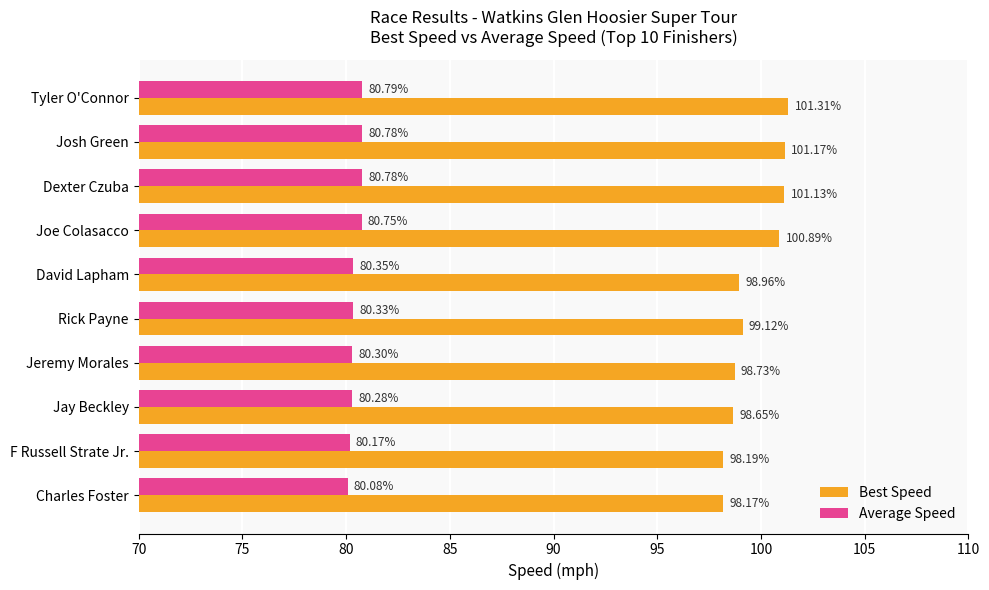

How many categories are shown in the chart?

10